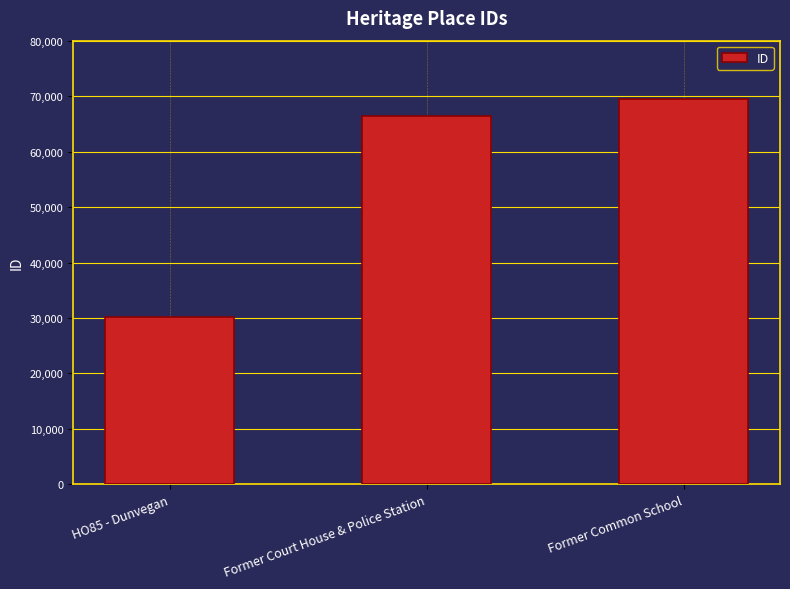

What is the average value?

55354